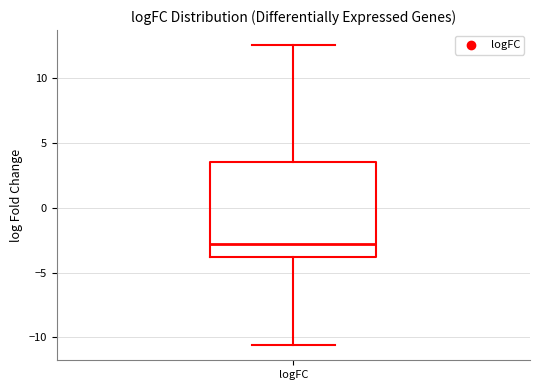

Read this box plot against the y-axis: the position of the median line, the range covered by the box, and the ends of both whiskers. The values are not printed on the chart, so give them approximately, as read against the axis.

median -3.0, box -4.0 to 3.5, whiskers -10.5 to 12.5